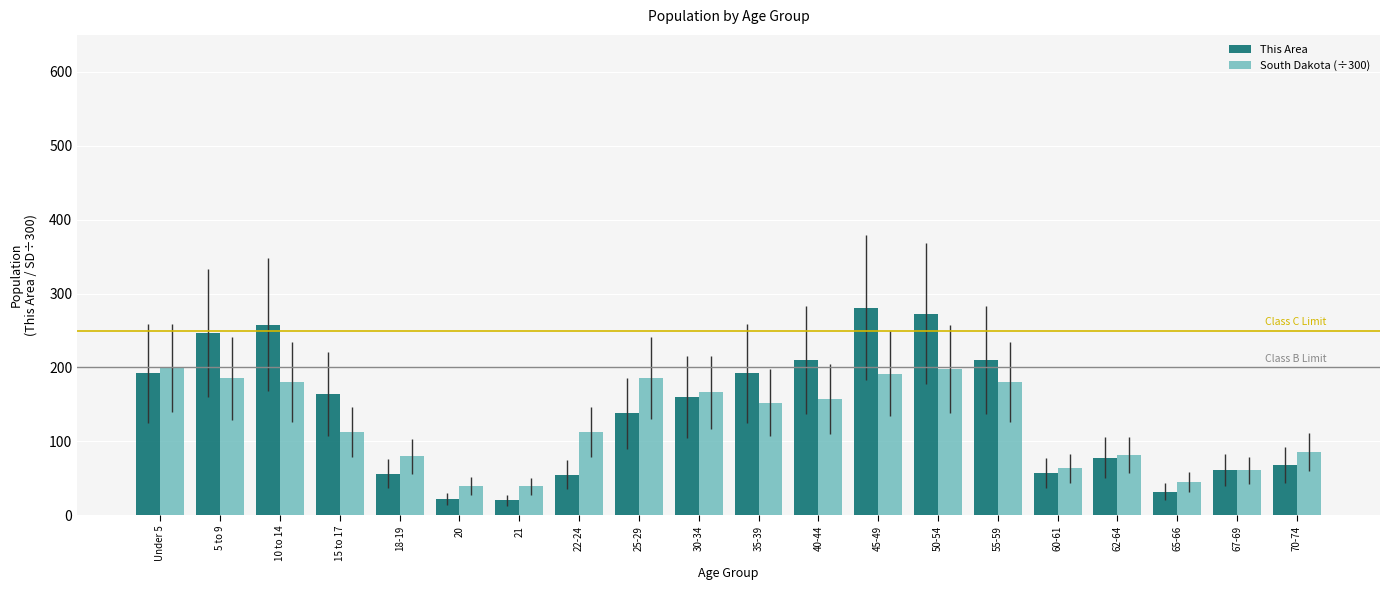

How many data points in South Dakota (÷300) are less than 152?

10